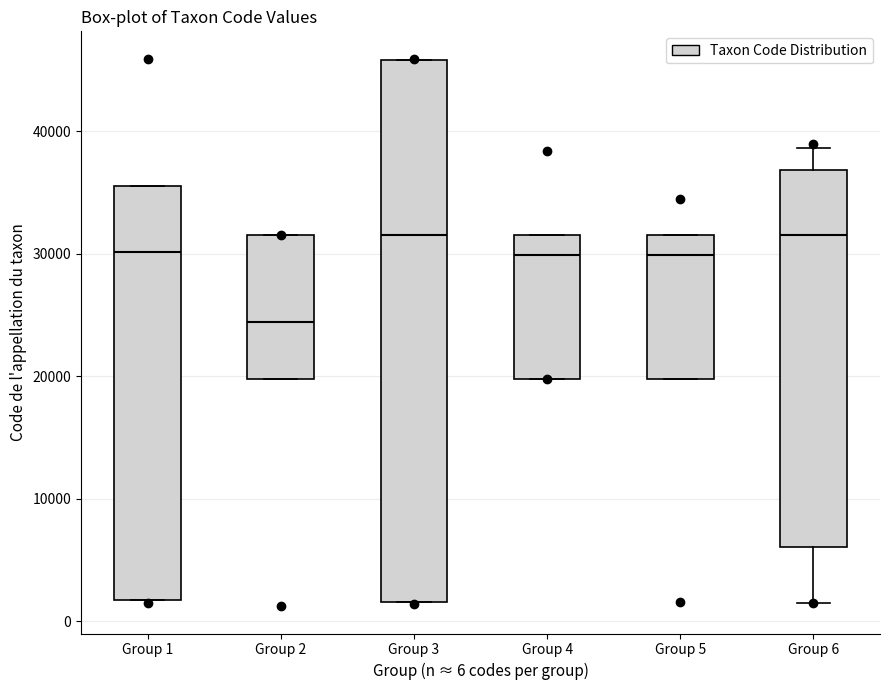

Comparing the boxes themselves (not the whiskers), which one is the tallest?

Group 3